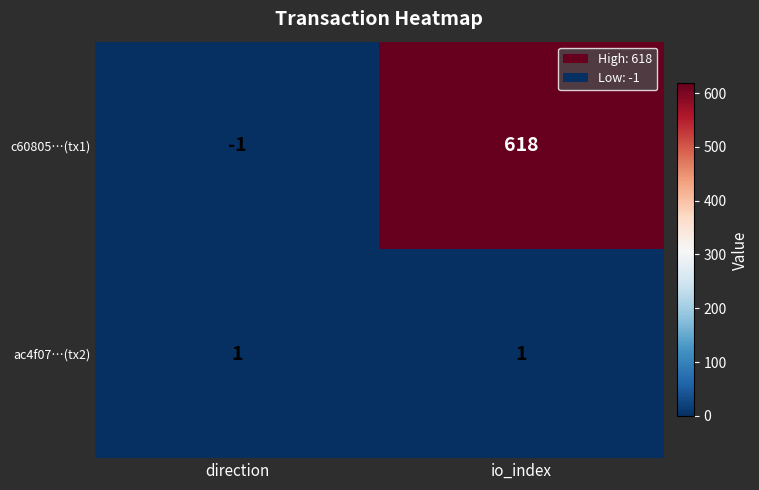

Which category has the highest value in the c60805…(tx1) series?

io_index